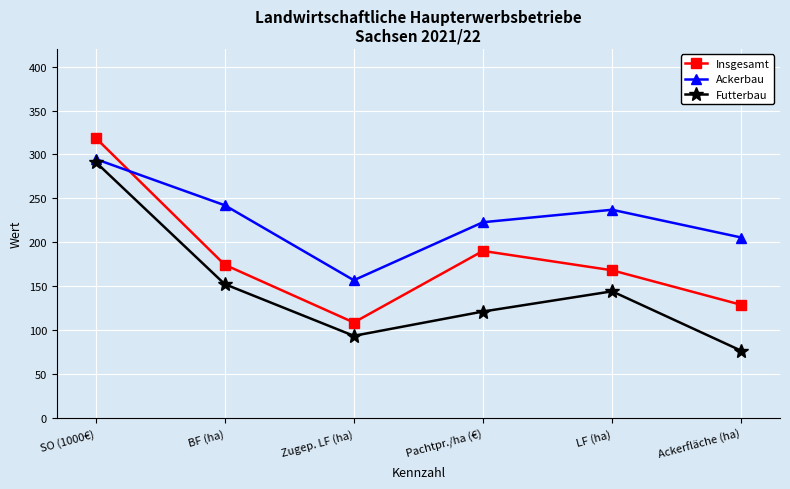

What is the difference between the Insgesamt values at LF (ha) and BF (ha)?

6.3